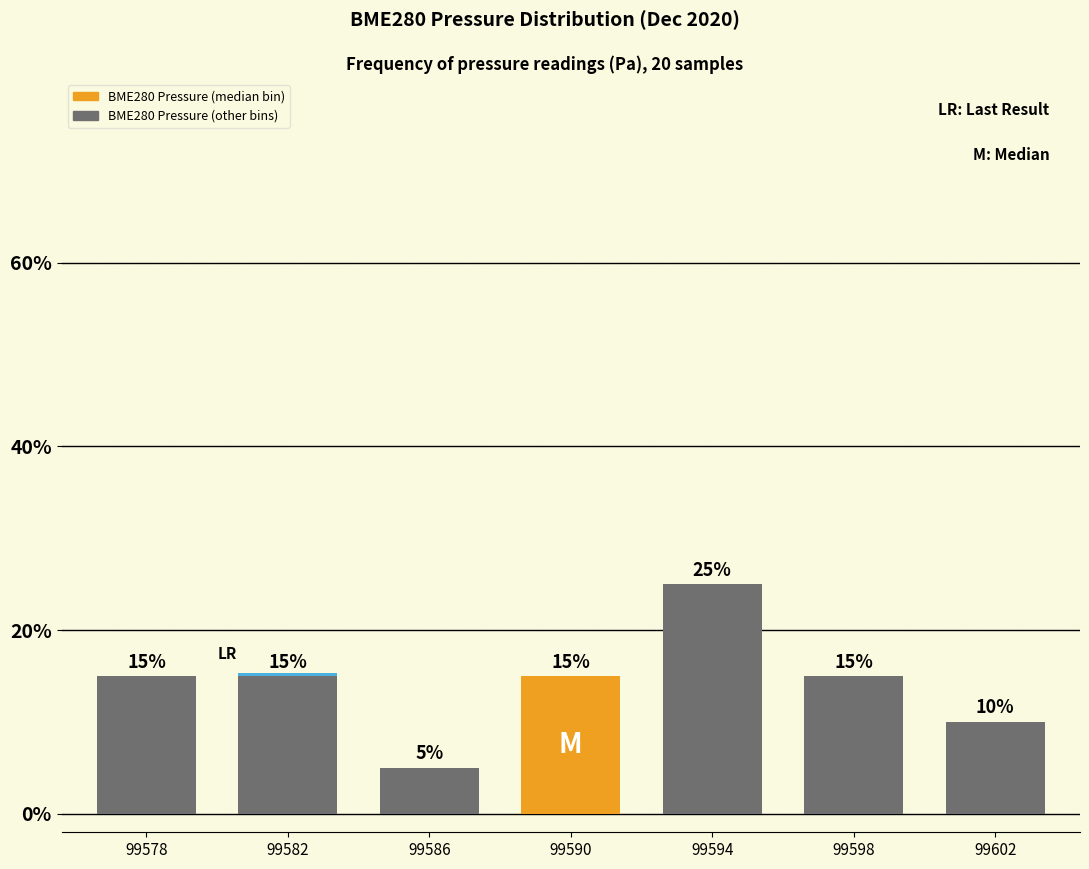

Reading left to right, transcribe all the data shown in this chart.

0.1	0.1	0.1	0.1	0.2	0.1	0.1